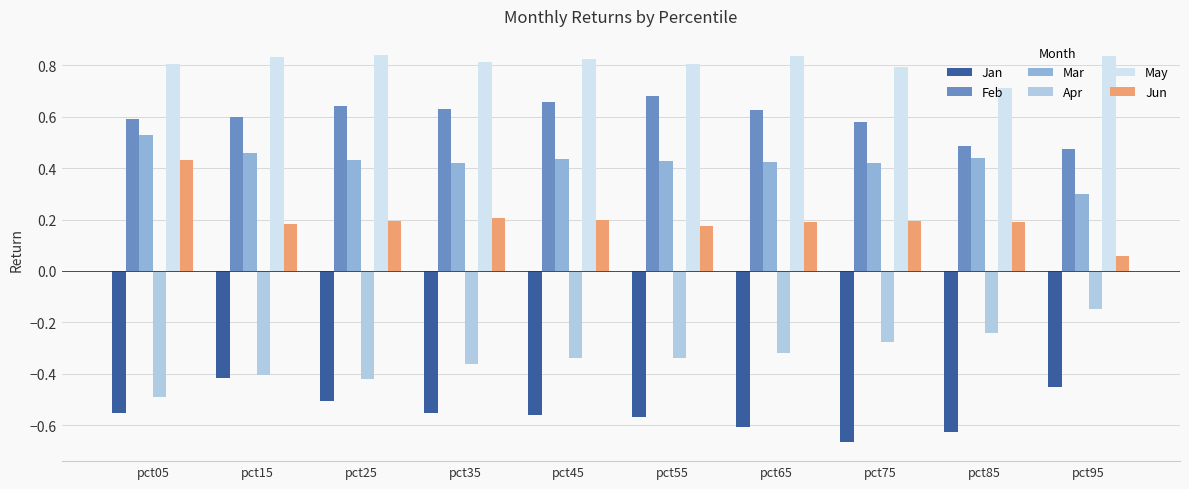

What is the total value across all series at pct55?

1.2